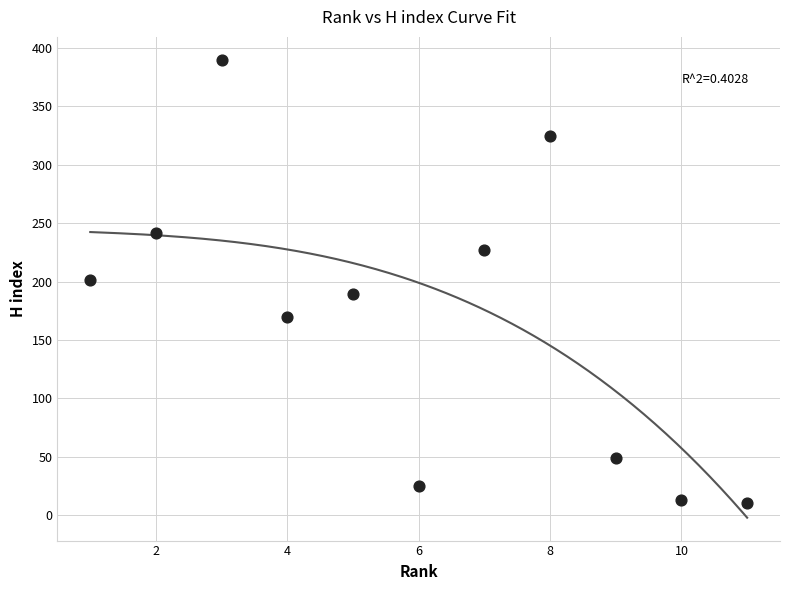

What is the range of X values (max minus min)?

10